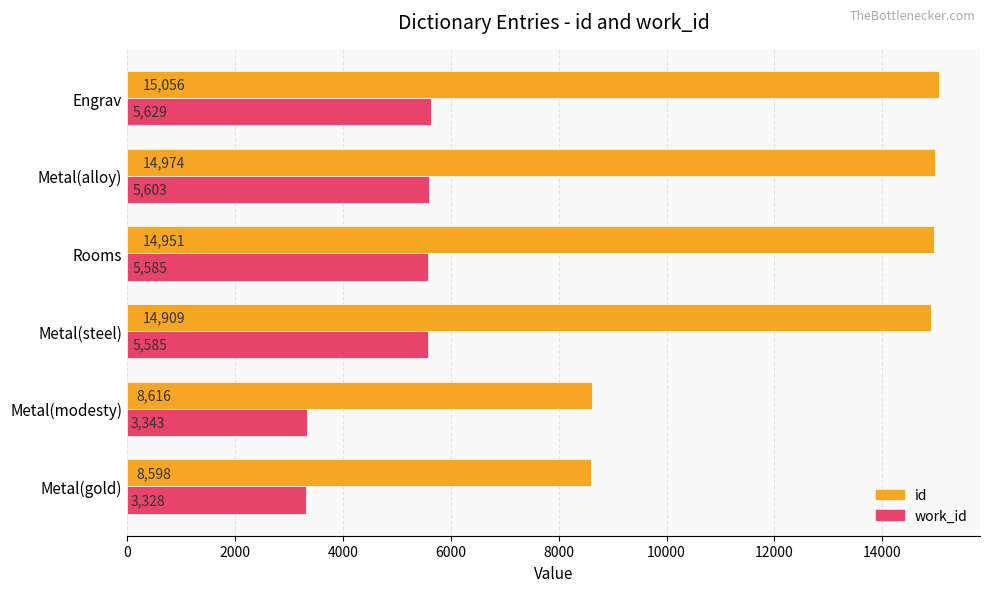

Rank the series at Metal(modesty) from highest to lowest value.

id, work_id